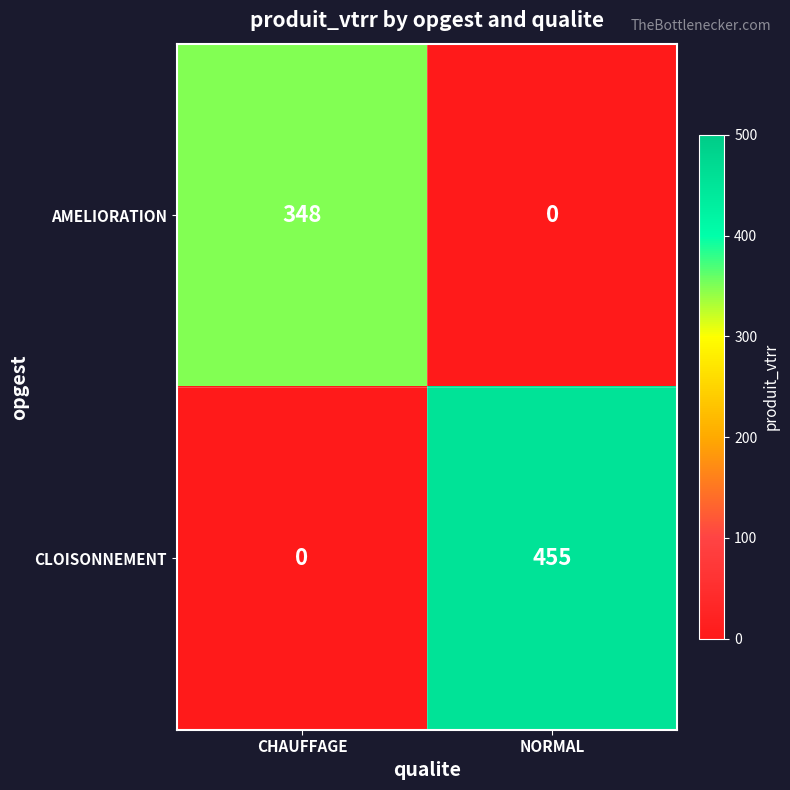

At NORMAL, list the series in order from largest to smallest.

CLOISONNEMENT, AMELIORATION